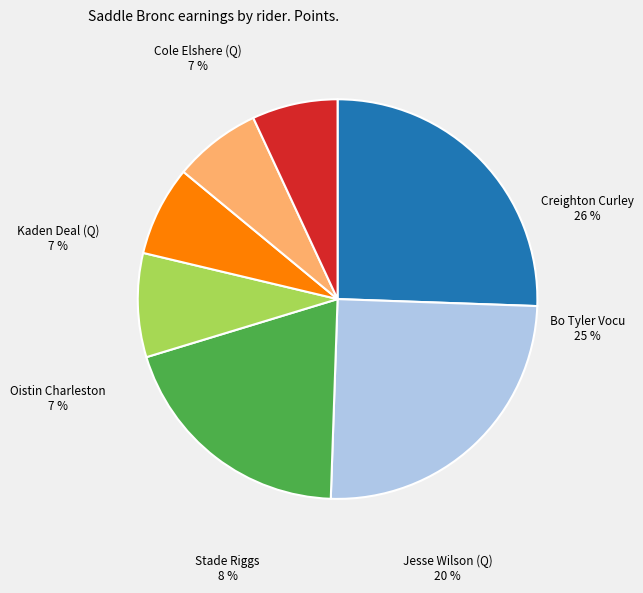

The Jesse Wilson (Q) slice represents 30% of the pie. True or false?

False